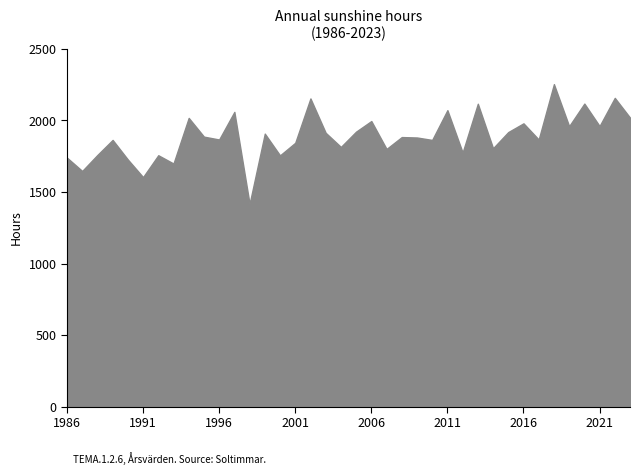

What is the value of the 35th point from the left?

2118